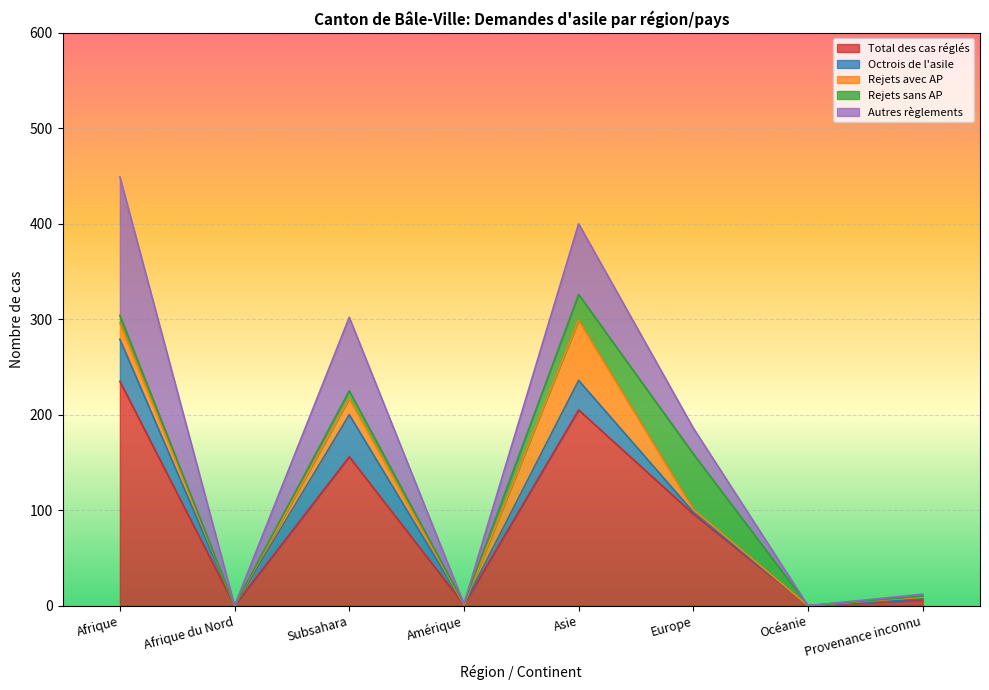

Is it true that Total des cas réglés equals 123 at Asie?

False